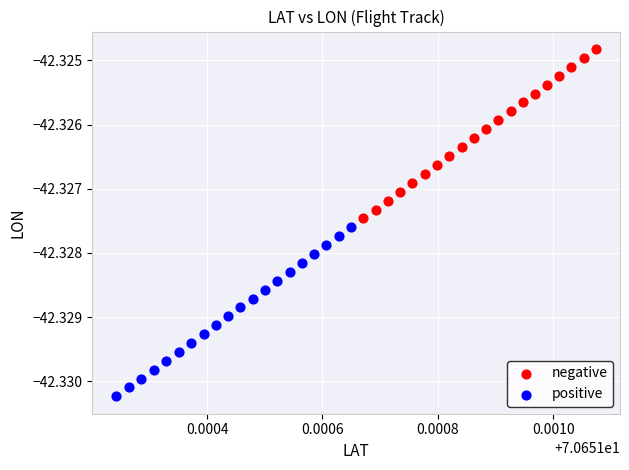

Which series contains the lowest Y value?

positive